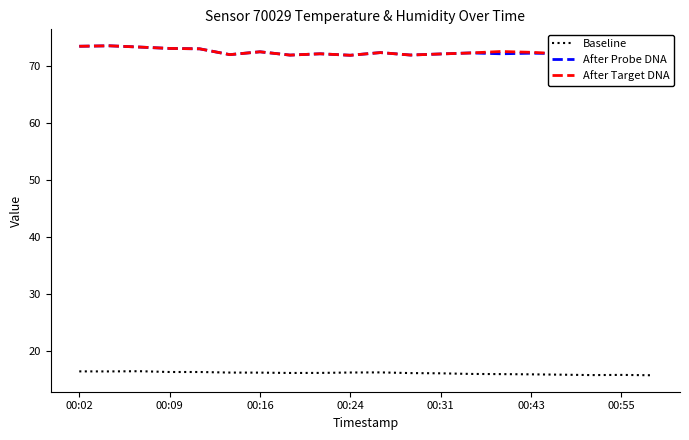

What is the lowest value of the Baseline series?

15.7